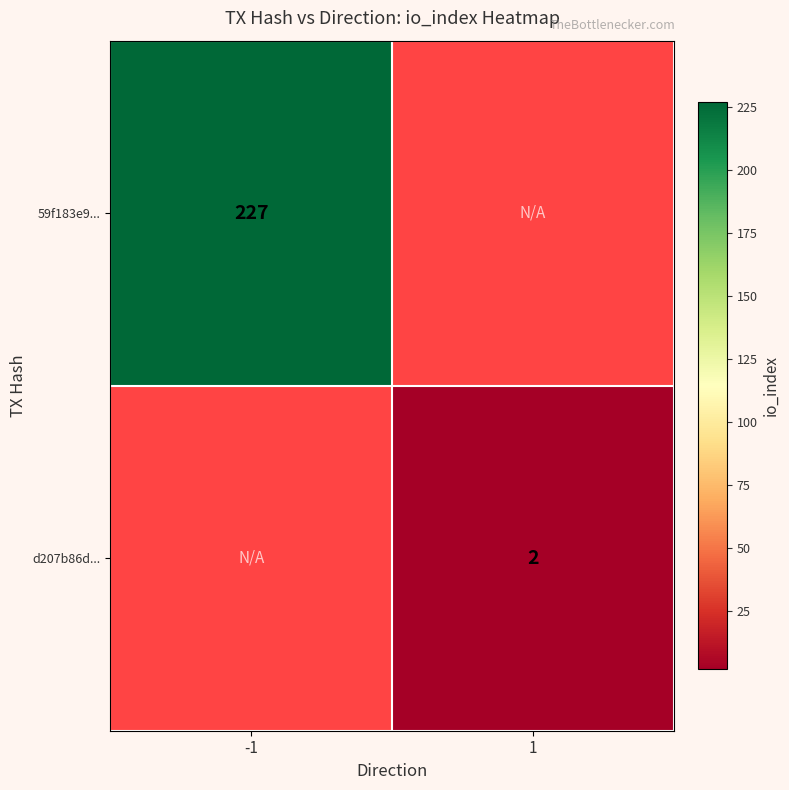

Is it true that d207b86d... equals 2 at 1?

True